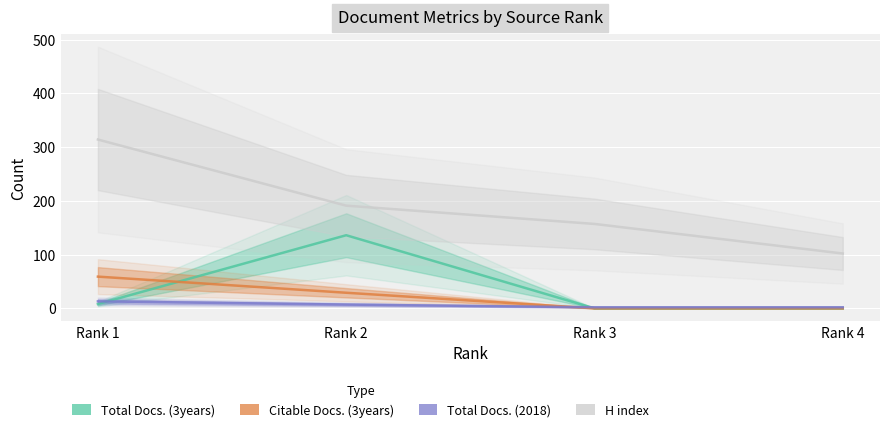

What is the difference between the second highest and second lowest values in the Total Docs. (2018) series?

5